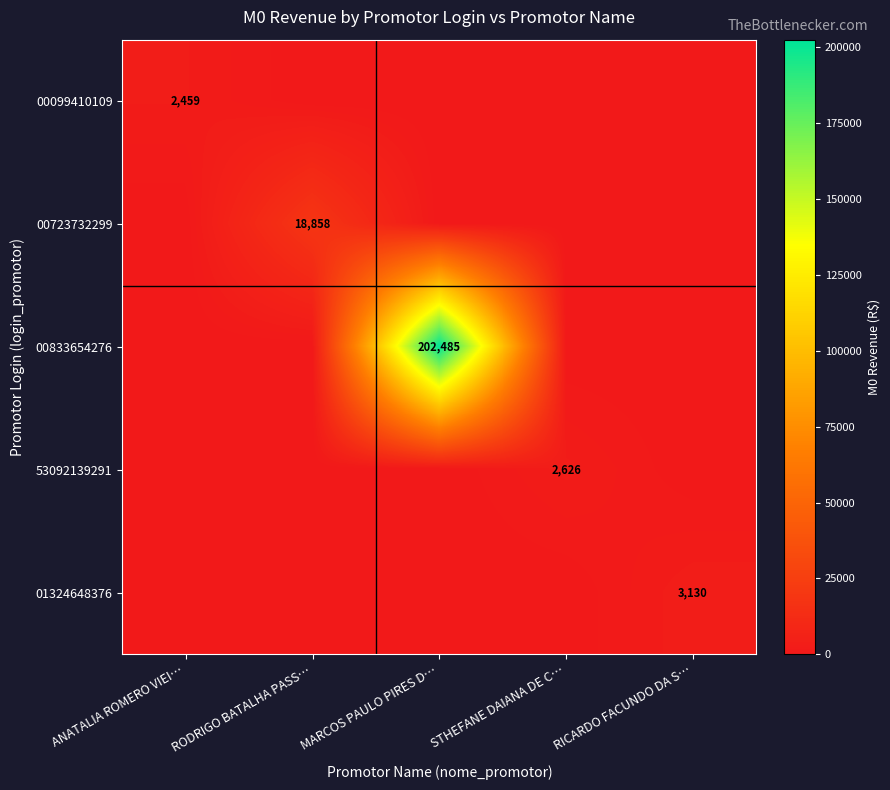

True or false: 00099410109 has a value of 2459 at ANATALIA ROMERO VIEI….

True